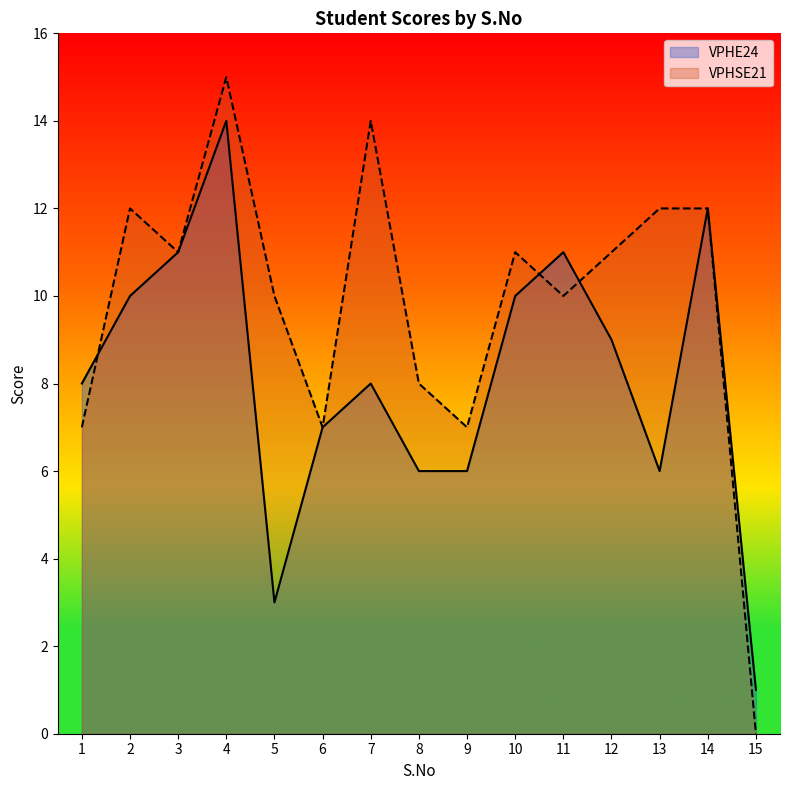

Reading left to right, what are all the values shown in this chart?

VPHE24: 8	10	11	14	3	7	8	6	6	10	11	9	6	12	1
VPHSE21: 7	12	11	15	10	7	14	8	7	11	10	11	12	12	0